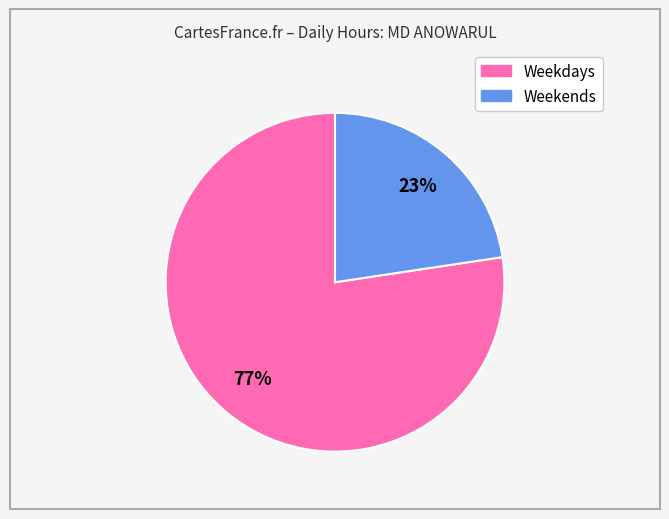

Is there a majority slice in this chart?

Yes